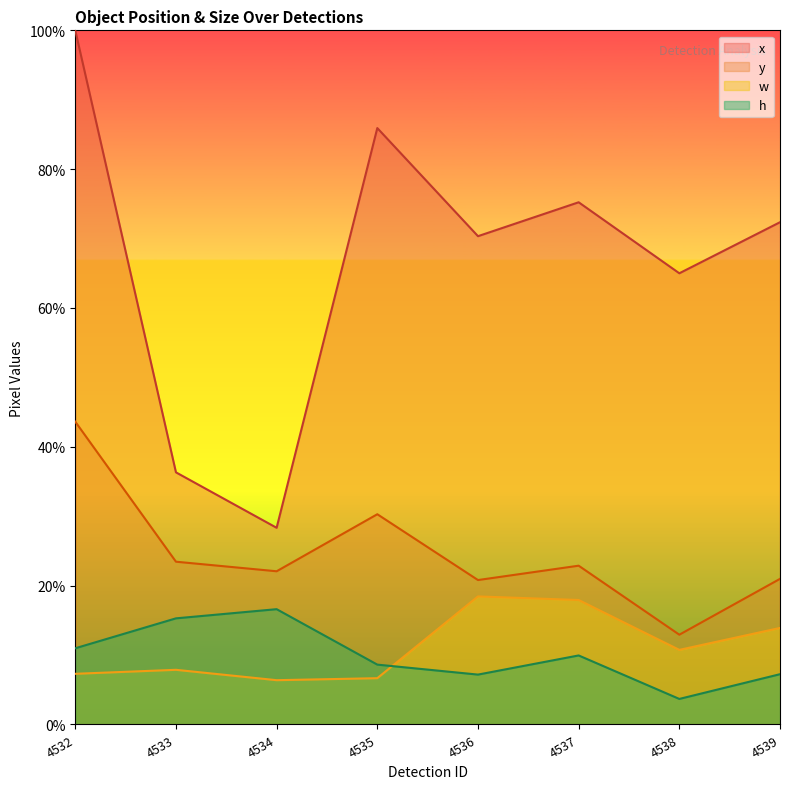

Between which two adjacent categories do h_values and w_values first intersect?

4535 and 4536